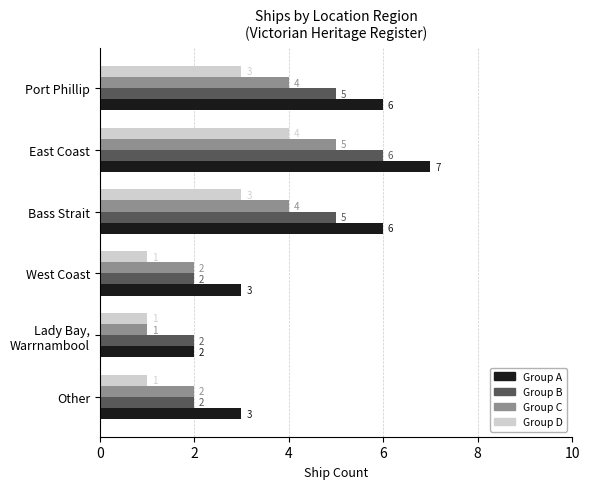

Rank the series by their average value, from lowest to highest.

Group D, Group C, Group B, Group A